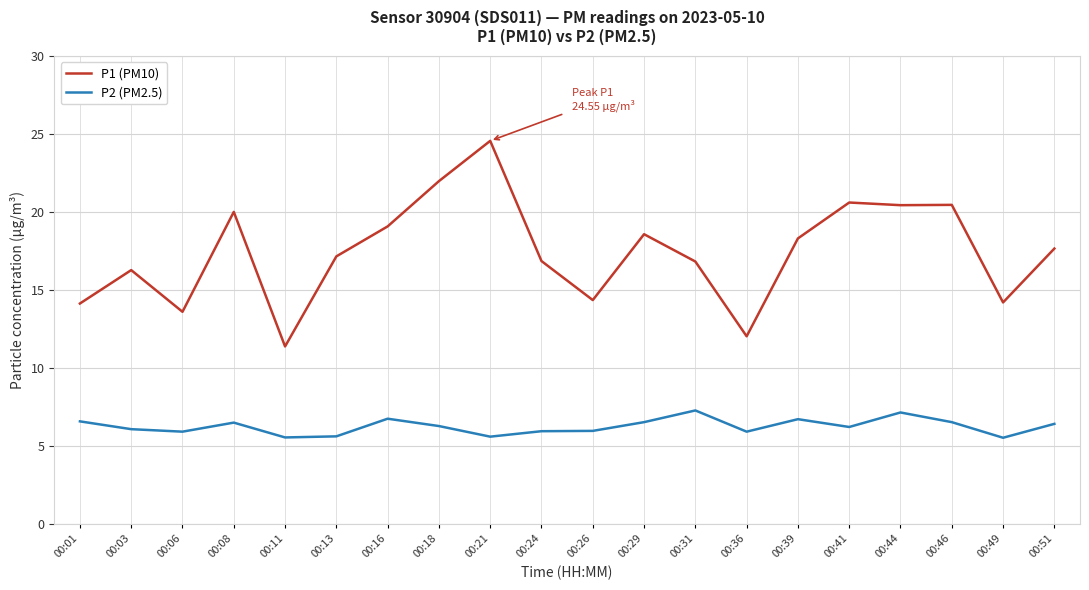

Is it true that P1 (PM10) equals 7.1 at 00:31?

False